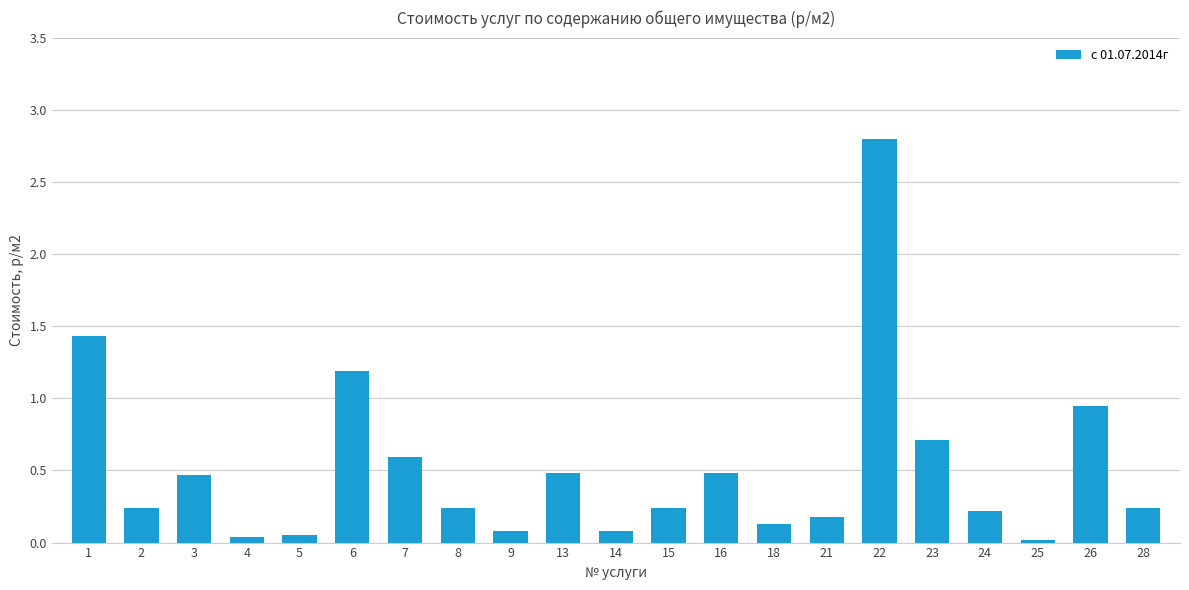

The value at 7 is 0.6. True or false?

True